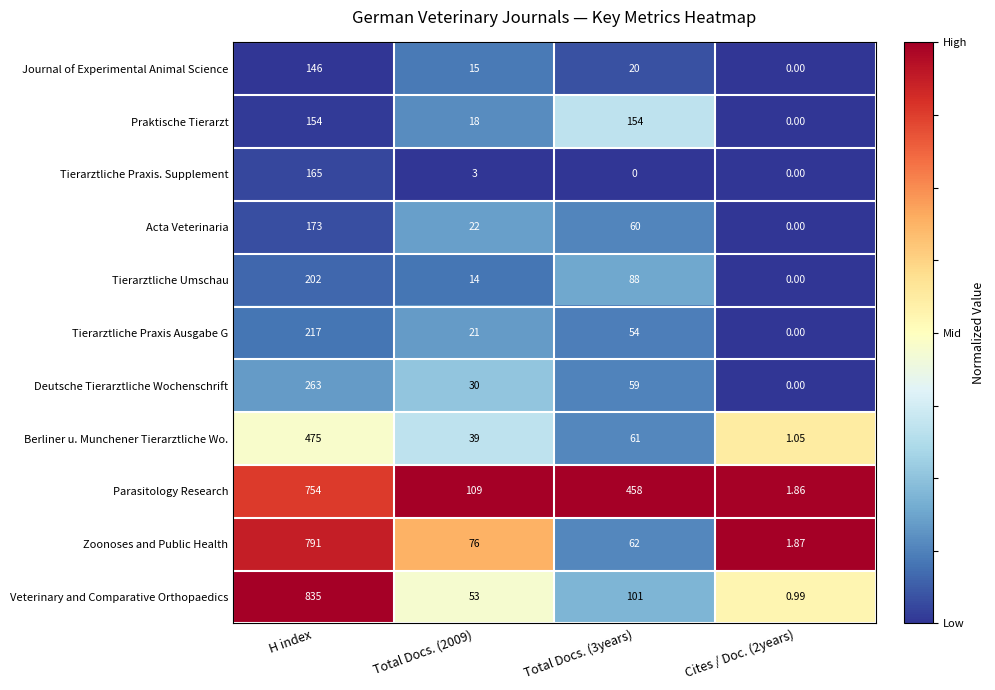

Count the number of categories in the chart.

4